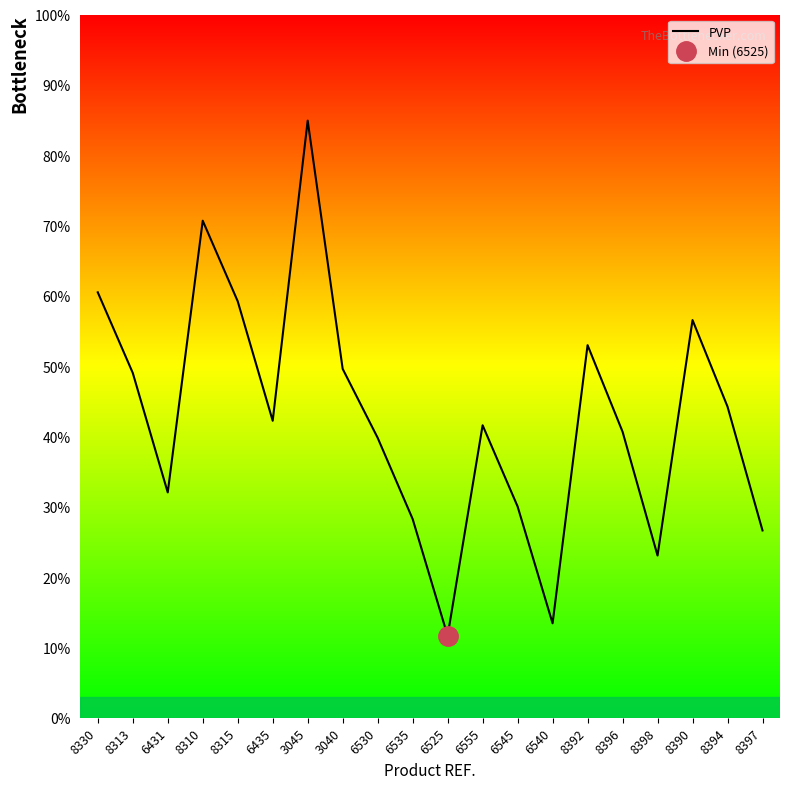

How many interior local valleys (lower than both neighbors) does the data have?

5